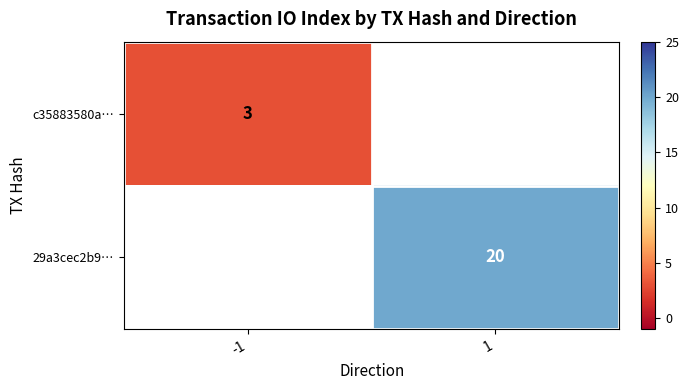

Which has a higher value, -1 or 1?

1